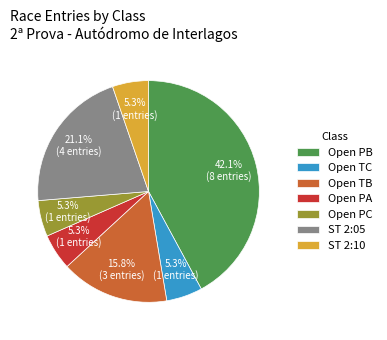

To the nearest percent, what percentage of the pie is Open PC?

5%